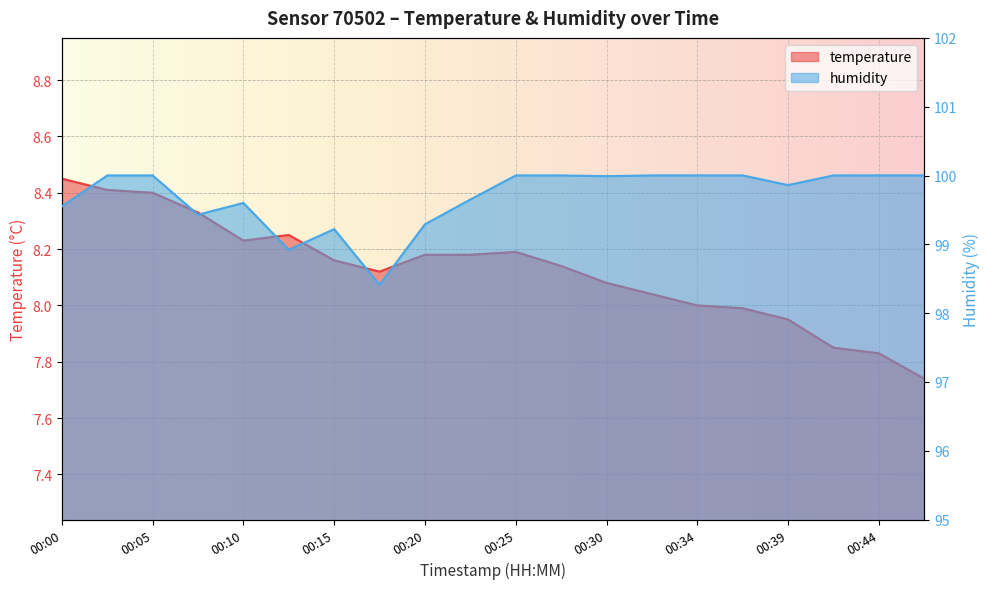

Reading left to right, transcribe all the data shown in this chart.

temperature: 00:00=8.4	00:03=8.4	00:05=8.4	00:08=8.3	00:10=8.2	00:13=8.2	00:15=8.2	00:17=8.1	00:20=8.2	00:22=8.2	00:25=8.2	00:27=8.1	00:30=8.1	00:32=8.0	00:34=8.0	00:37=8.0	00:39=8.0	00:42=7.8	00:44=7.8	00:47=7.7
humidity: 00:00=99.5	00:03=100.0	00:05=100.0	00:08=99.4	00:10=99.6	00:13=98.9	00:15=99.2	00:17=98.4	00:20=99.3	00:22=99.7	00:25=100.0	00:27=100.0	00:30=100.0	00:32=100.0	00:34=100.0	00:37=100.0	00:39=99.9	00:42=100.0	00:44=100.0	00:47=100.0